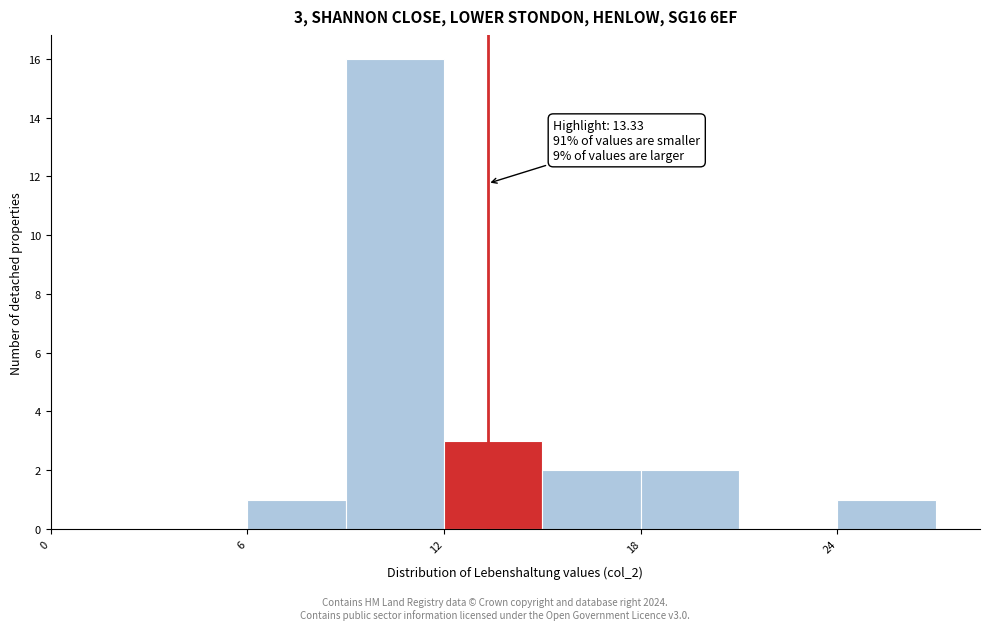

Around what value on the x-axis is the tallest bar? Give the approximate position of its centre, as read against the axis.

11